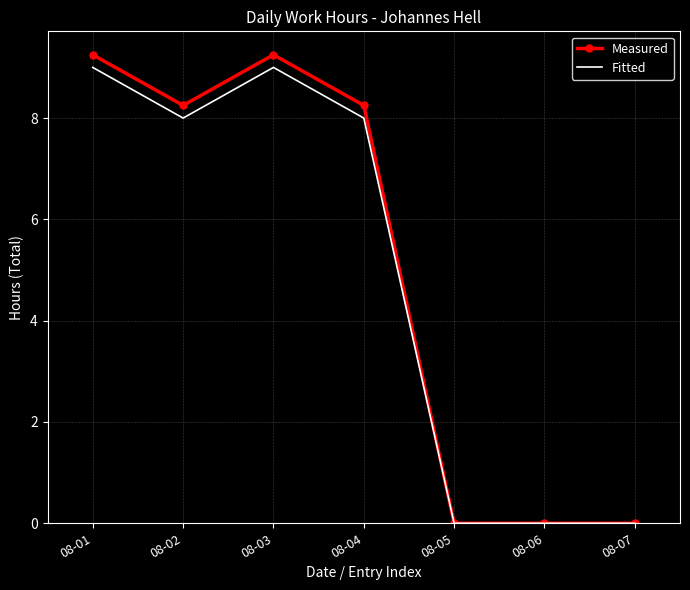

Which series has the largest range (max minus min)?

Measured